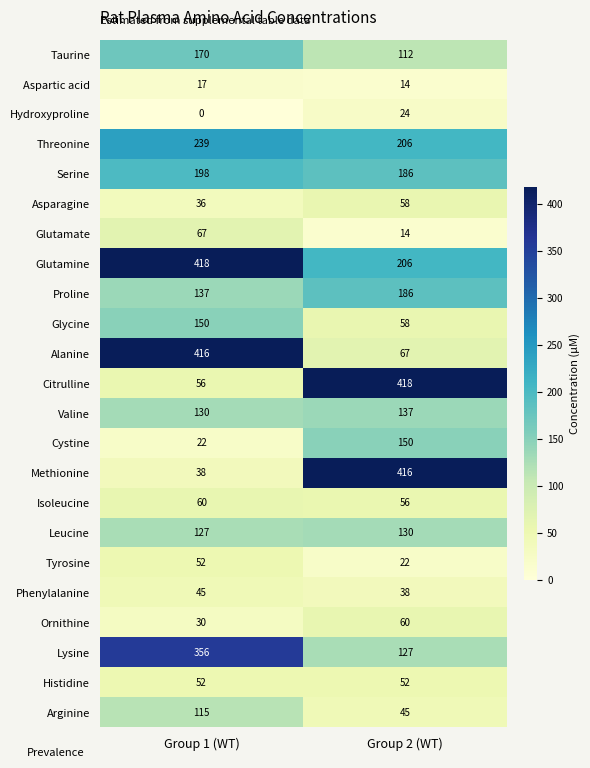

True or false: Tyrosine has a value of 22 at Group 2 (WT).

True